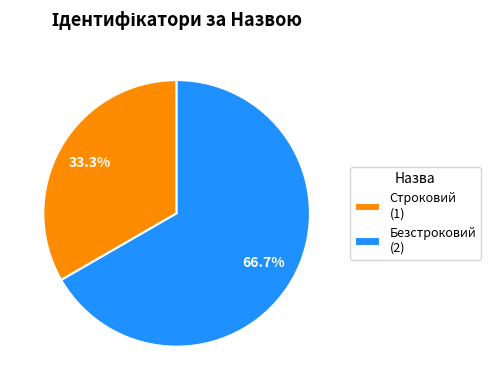

To the nearest percent, what is the combined percentage of Безстроковий and Строковий?

100%